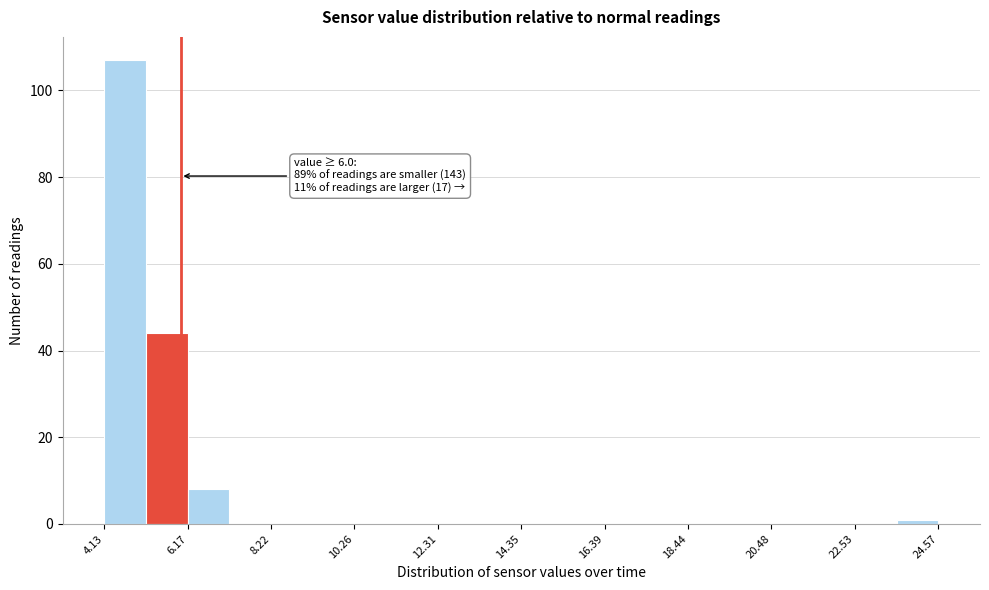

Read against the x-axis, roughly where is the centre of the tallest bar?

4.5